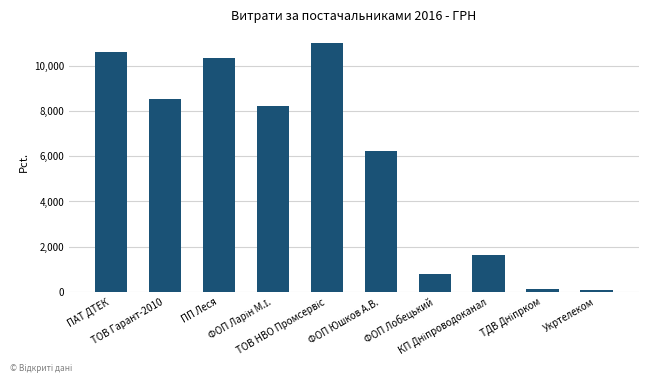

What is the average value?

5757.0